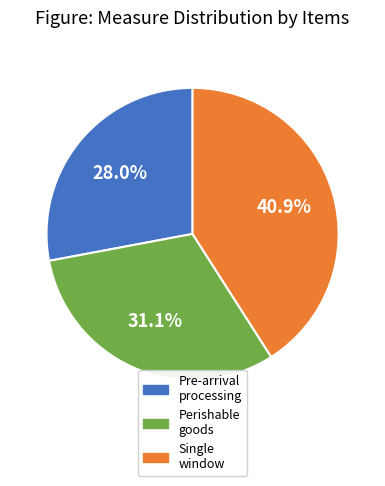

What is the total percentage of Single window and Perishable goods?

72.0%